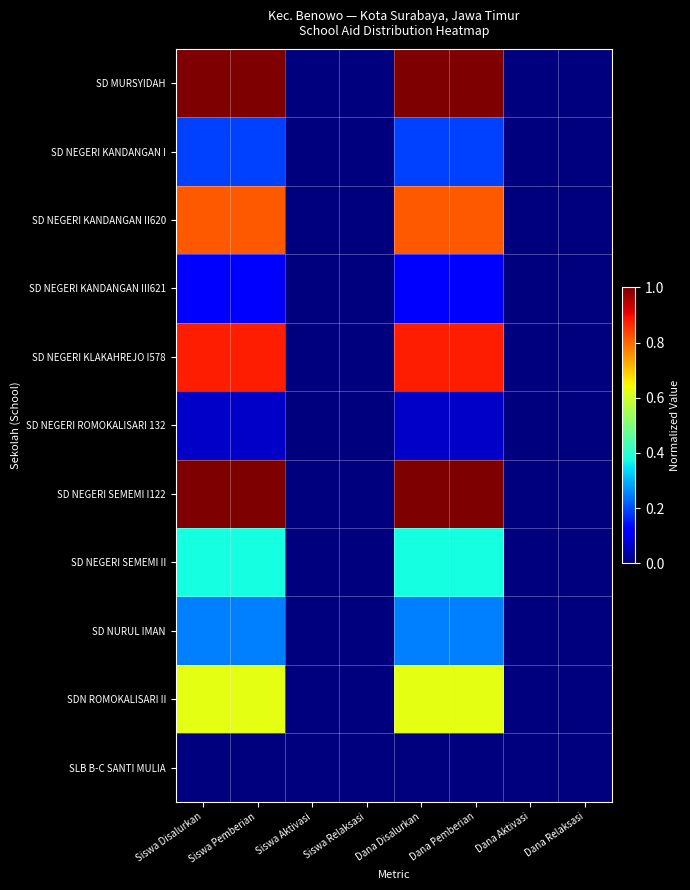

Rank the series at Dana Relaksasi from highest to lowest value.

SD MURSYIDAH, SD NEGERI KANDANGAN I, SD NEGERI KANDANGAN II620, SD NEGERI KANDANGAN III621, SD NEGERI KLAKAHREJO I578, SD NEGERI ROMOKALISARI 132, SD NEGERI SEMEMI I122, SD NEGERI SEMEMI II, SD NURUL IMAN, SDN ROMOKALISARI II, SLB B-C SANTI MULIA